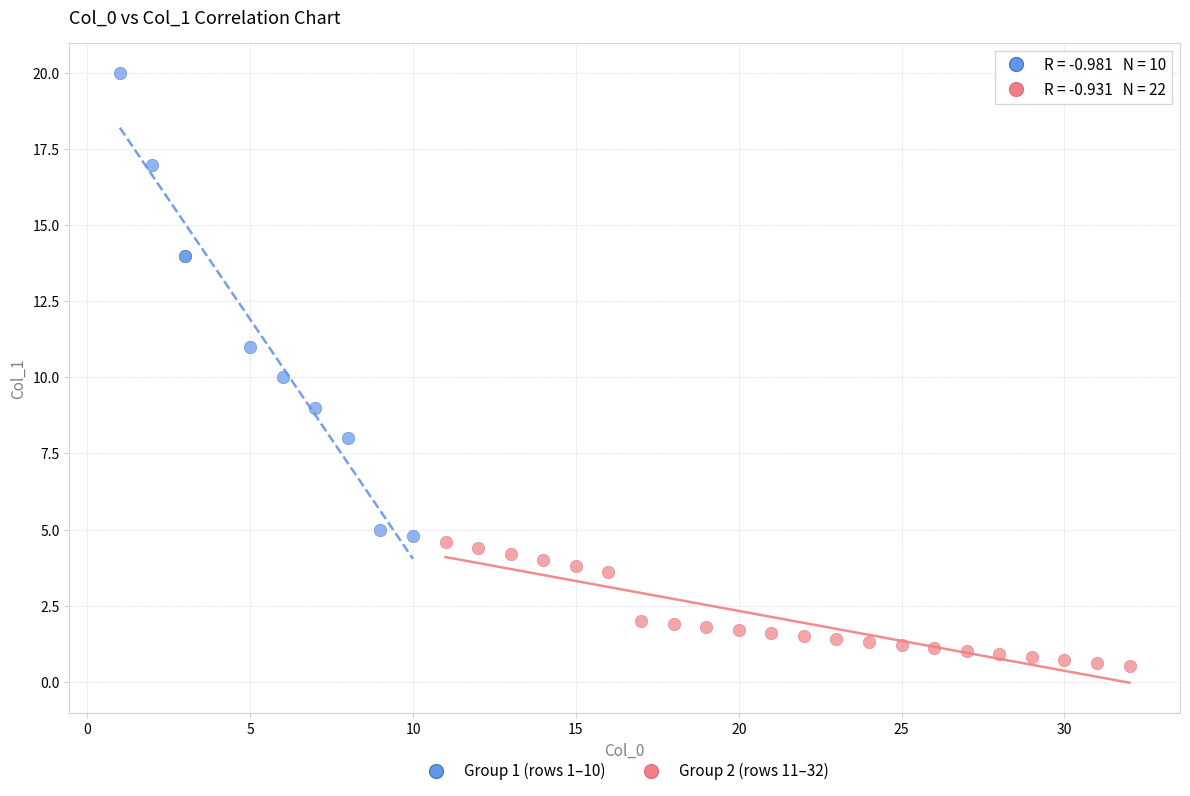

Which series has the largest Y range (max minus min)?

Group 1 (rows 1–10)